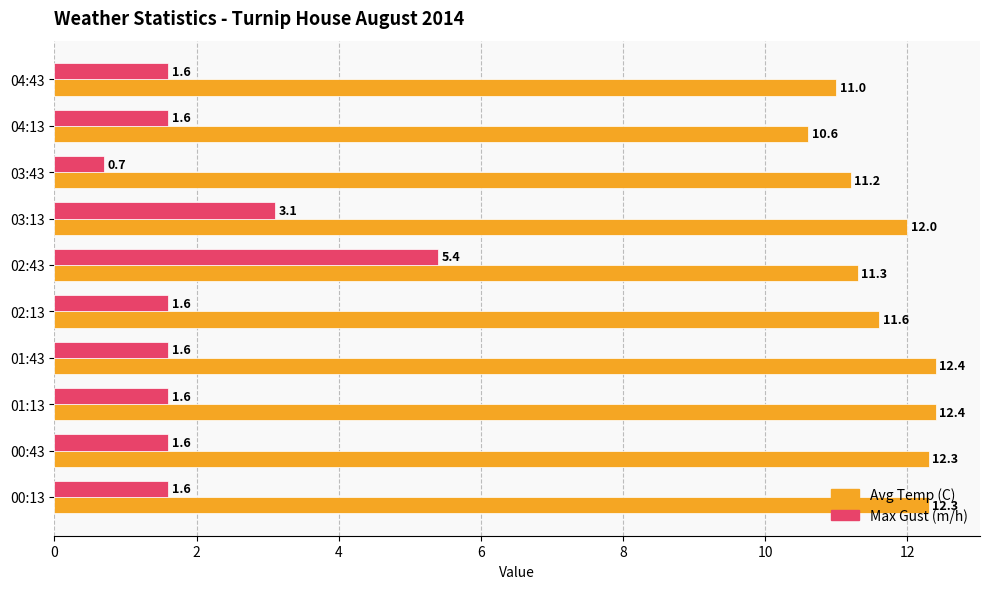

What is the minimum value for Avg Temp (C)?

10.6